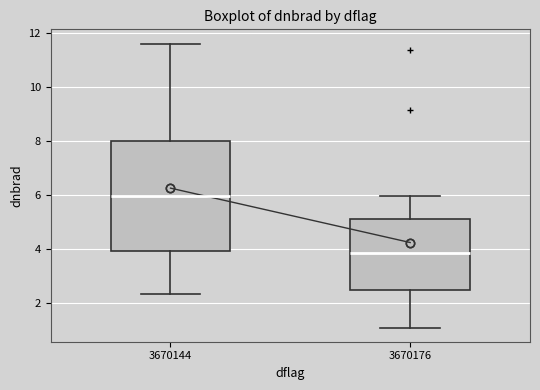

Comparing the boxes themselves (not the whiskers), which one is the tallest?

3670144